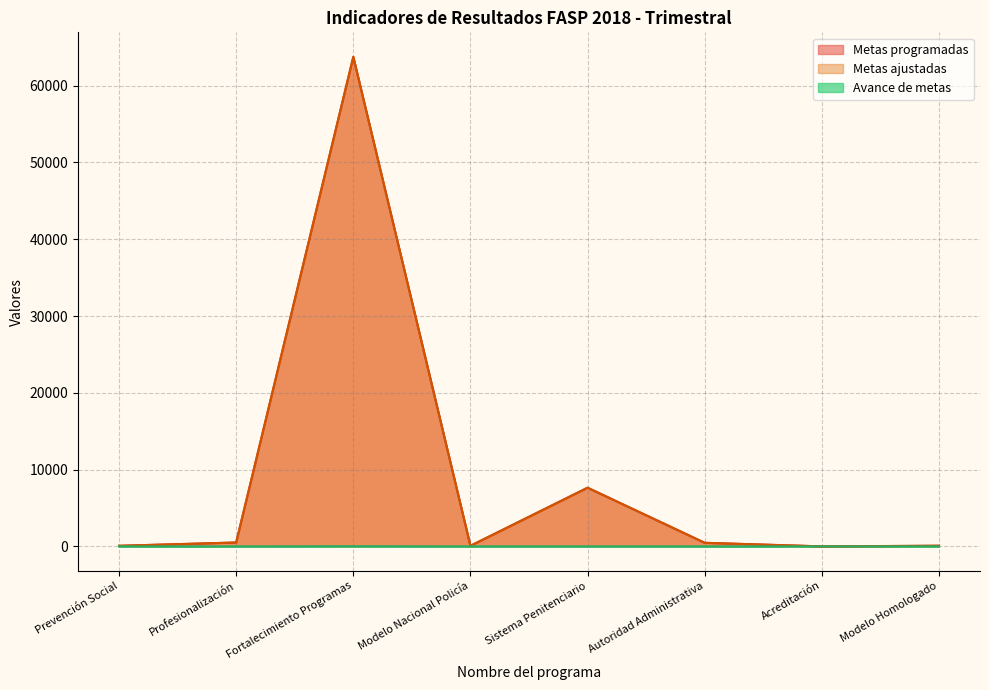

Reading right to left, list all the values displayed in this chart.

Metas programadas: 85	1	466	7642	76	63760	506	78
Metas ajustadas: 85	1	466	7642	76	63760	506	78
Avance de metas: 0	0	0	0	0	20	0	0